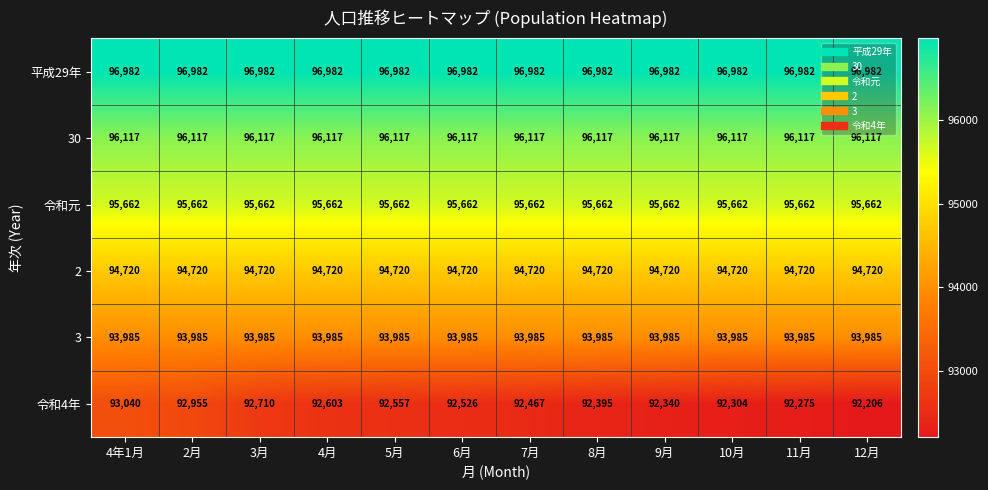

What is the highest value of the 2 series?

94720